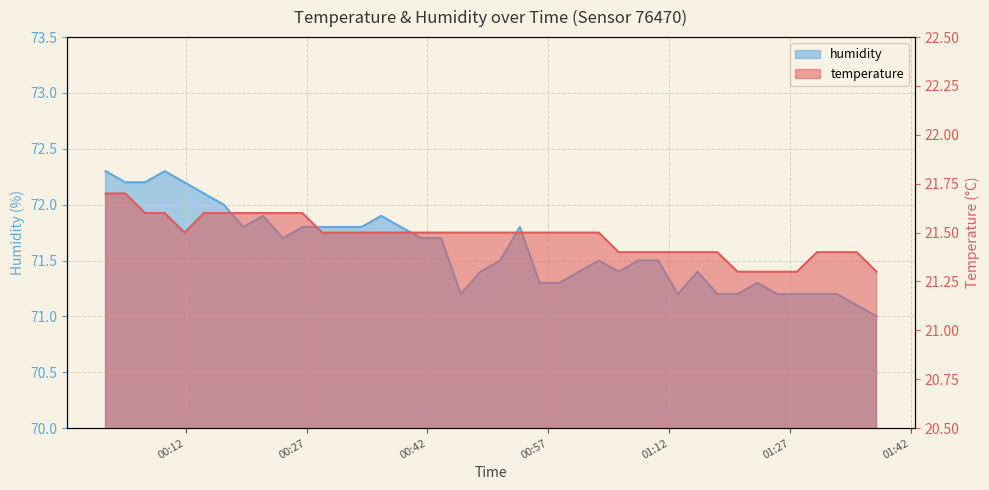

What is the average value of the humidity series?

71.6